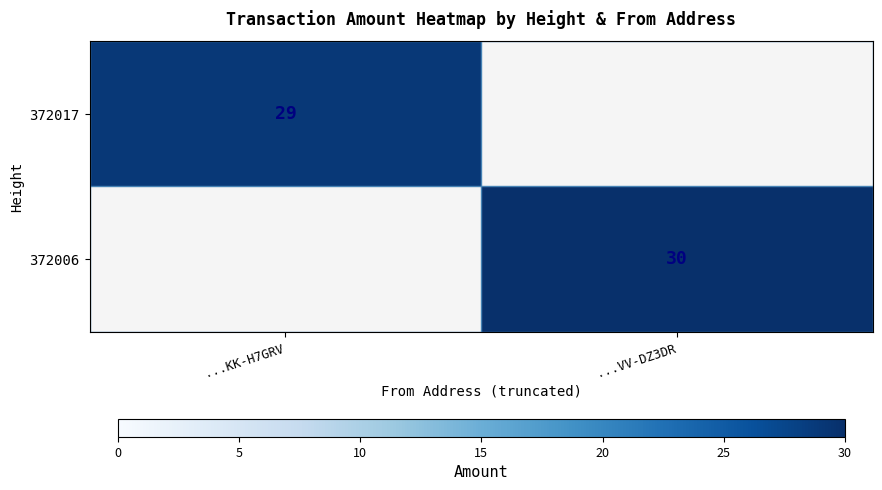

Is it true that 372006 equals 51.8 at ...VV-DZ3DR?

False